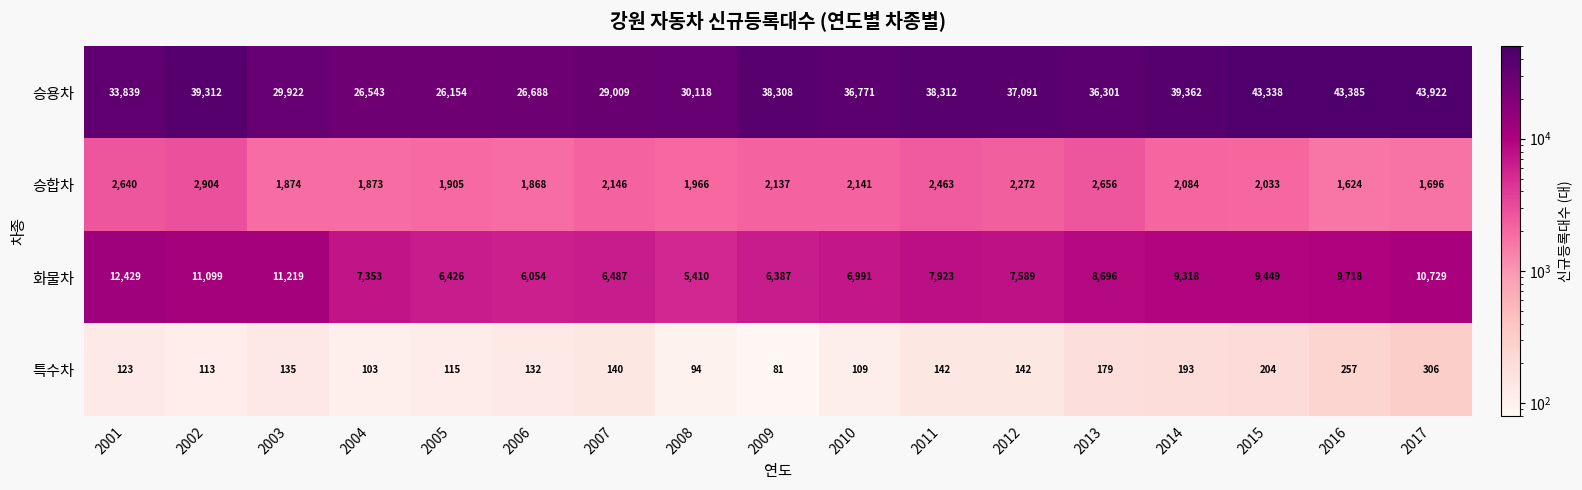

How many distinct data groups are displayed?

4